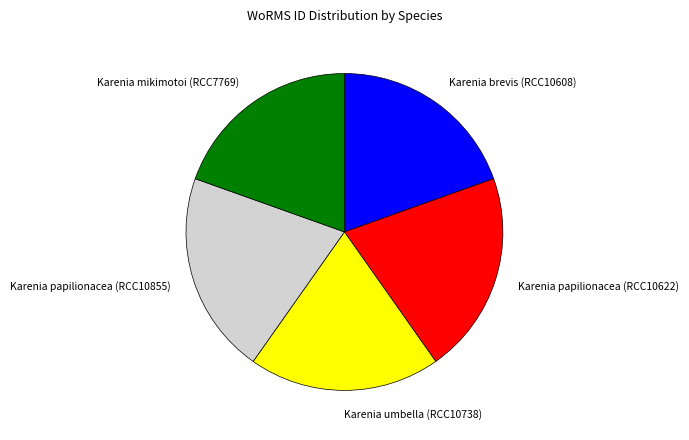

Is Karenia papilionacea (RCC10855) the majority of the pie?

No